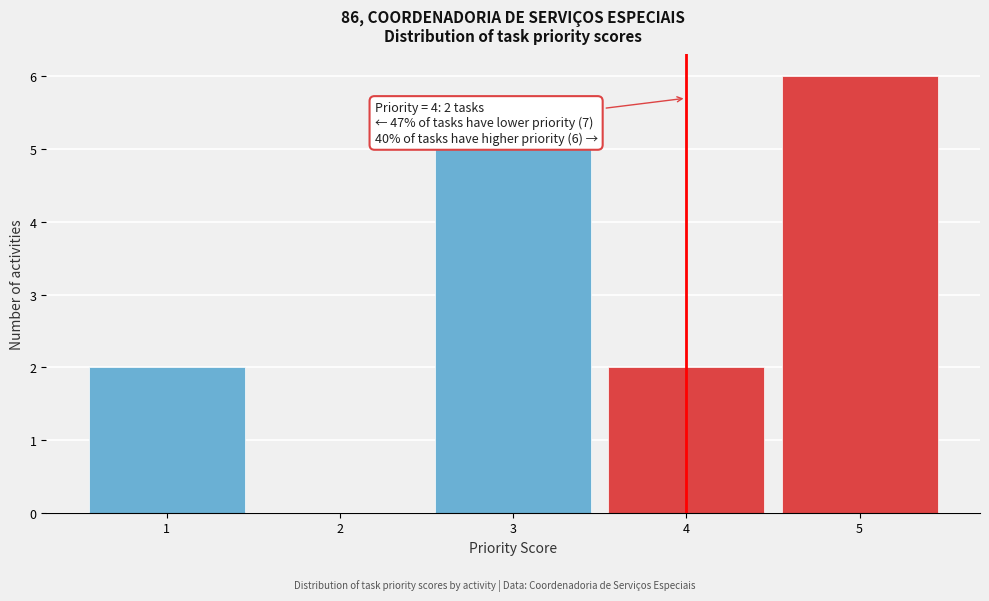

Reading right to left, what are all the values shown in this chart?

5=6	4=2	3=5	2=0	1=2